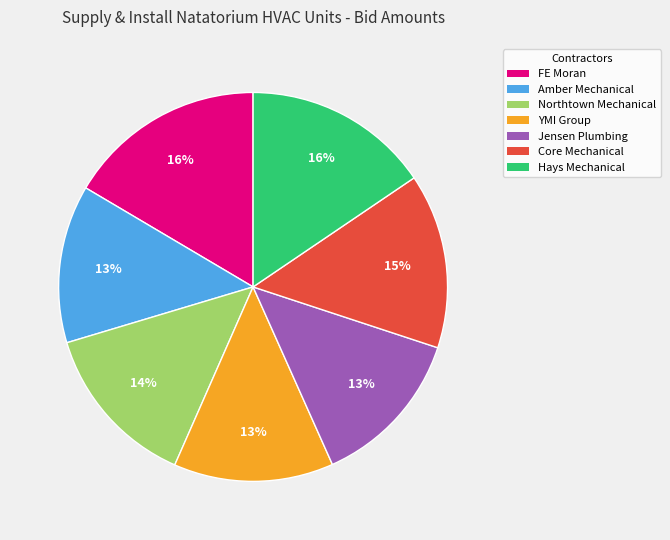

To the nearest percent, what is the combined percentage of Hays Mechanical and Amber Mechanical?

29%